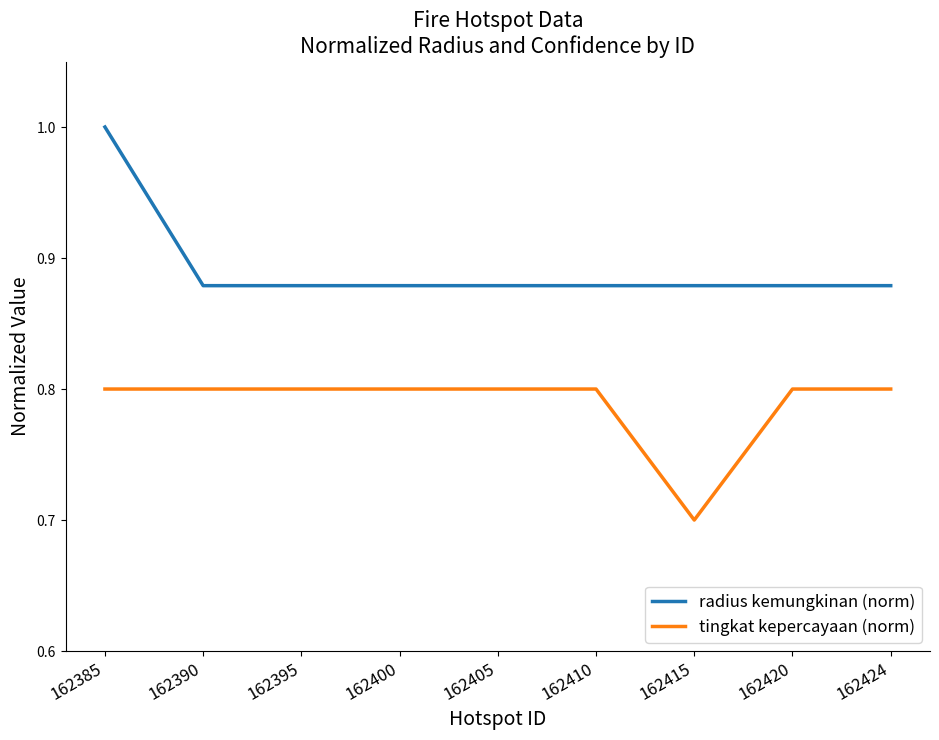

True or false: tingkat kepercayaan (norm) has a value of 0.8 at 162390.

True